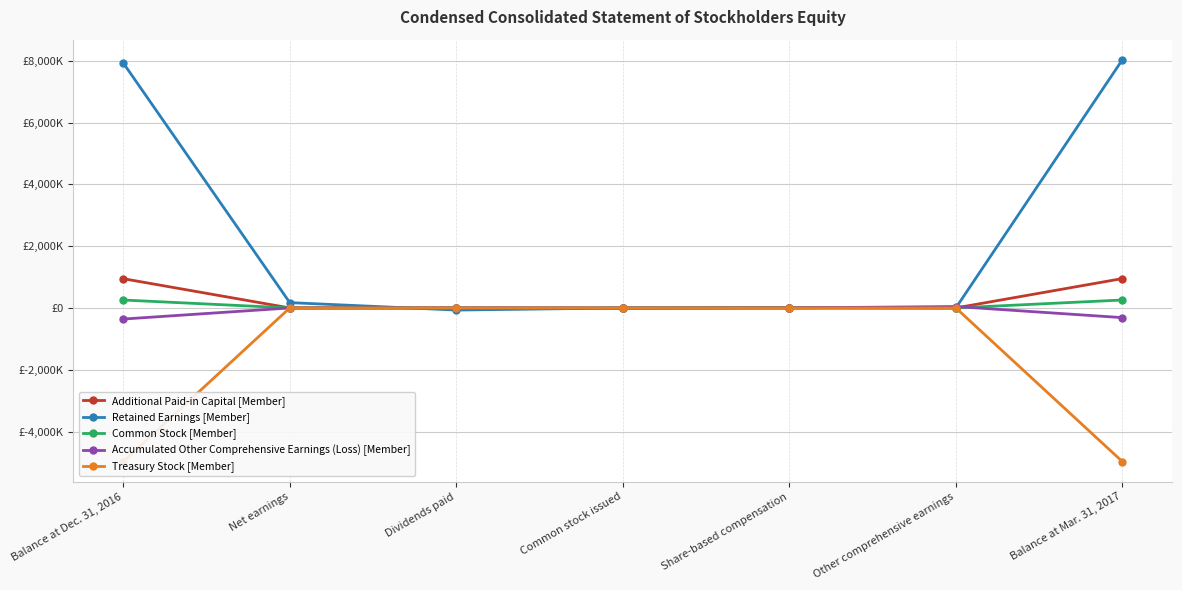

How many lines are shown in the chart?

5